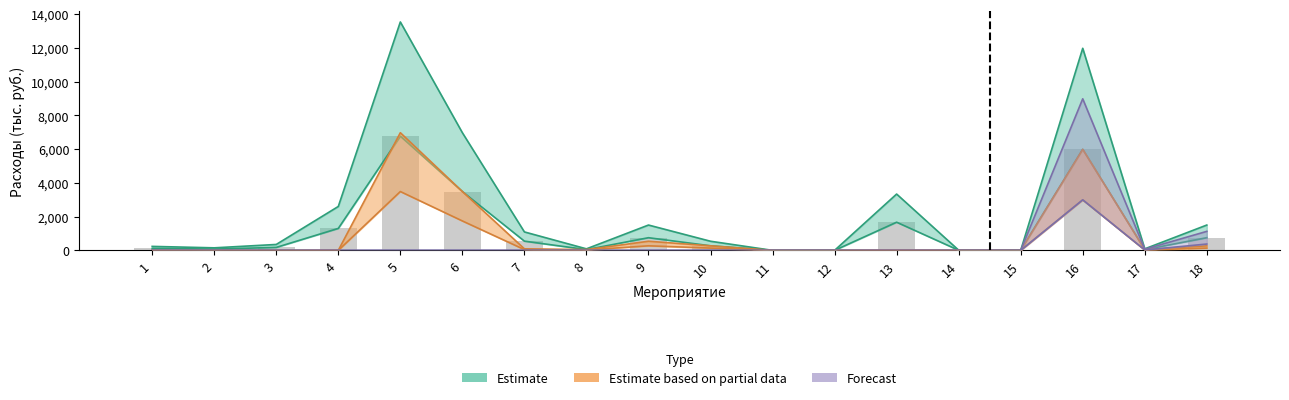

How many bars are there in total?

18